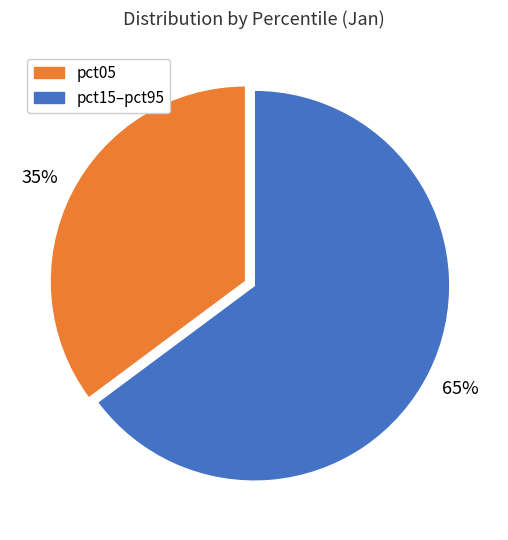

To the nearest percent, what portion does pct15–pct95 represent?

65%